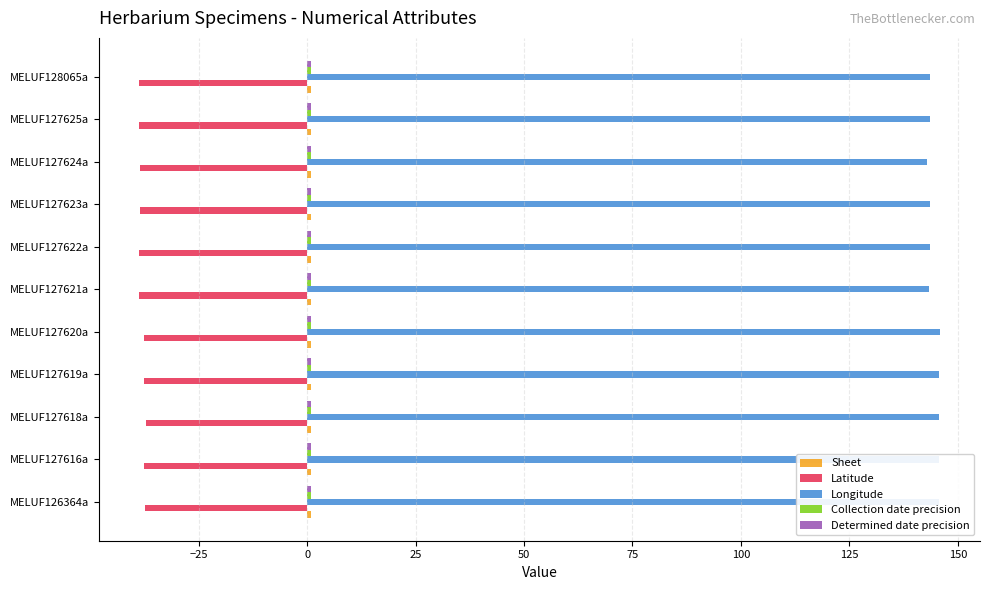

What is the minimum value shown in the chart?

-38.8